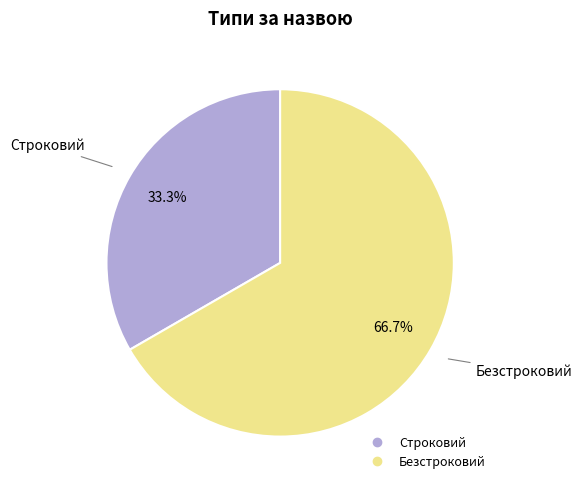

What percentage is the Безстроковий slice, to the nearest percent?

67%